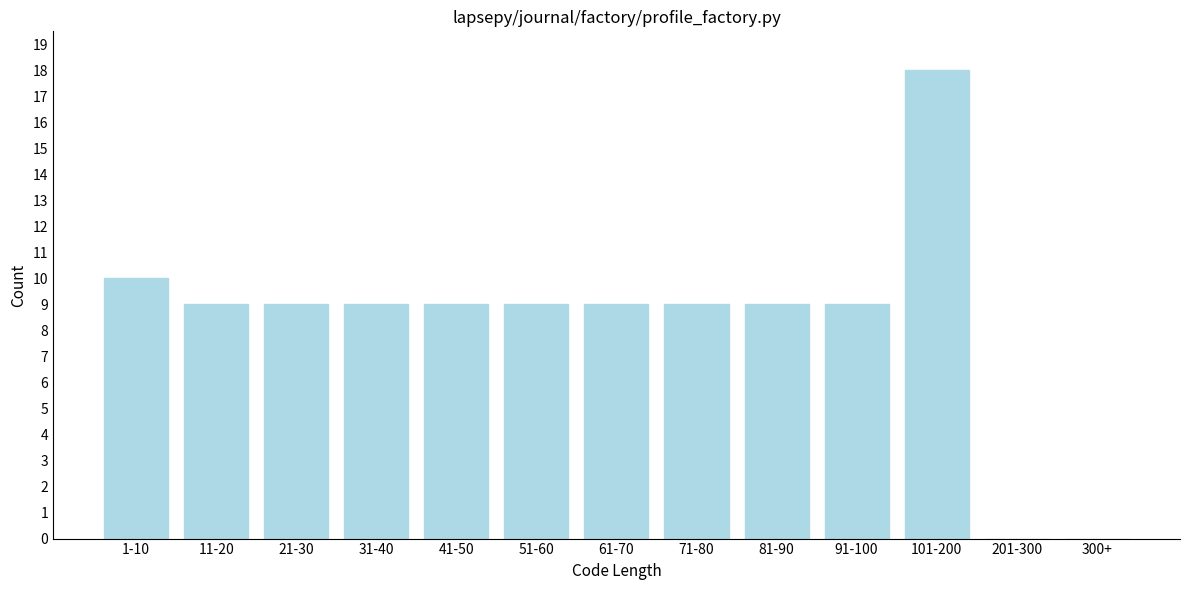

Reading right to left, what are all the values shown in this chart?

300+=0	201-300=0	101-200=18	91-100=9	81-90=9	71-80=9	61-70=9	51-60=9	41-50=9	31-40=9	21-30=9	11-20=9	1-10=10